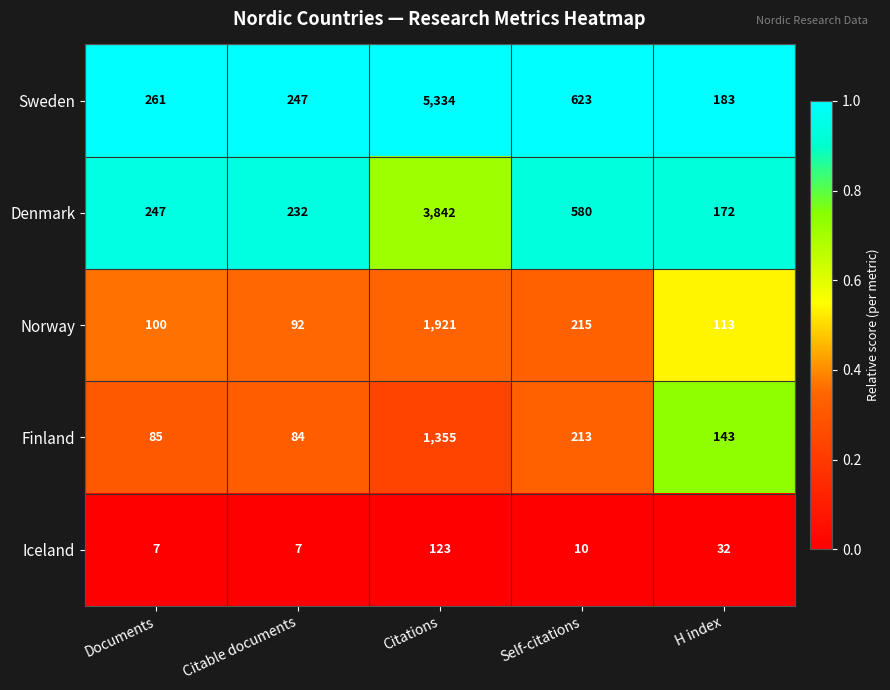

What is the highest value of the Norway series?

1921